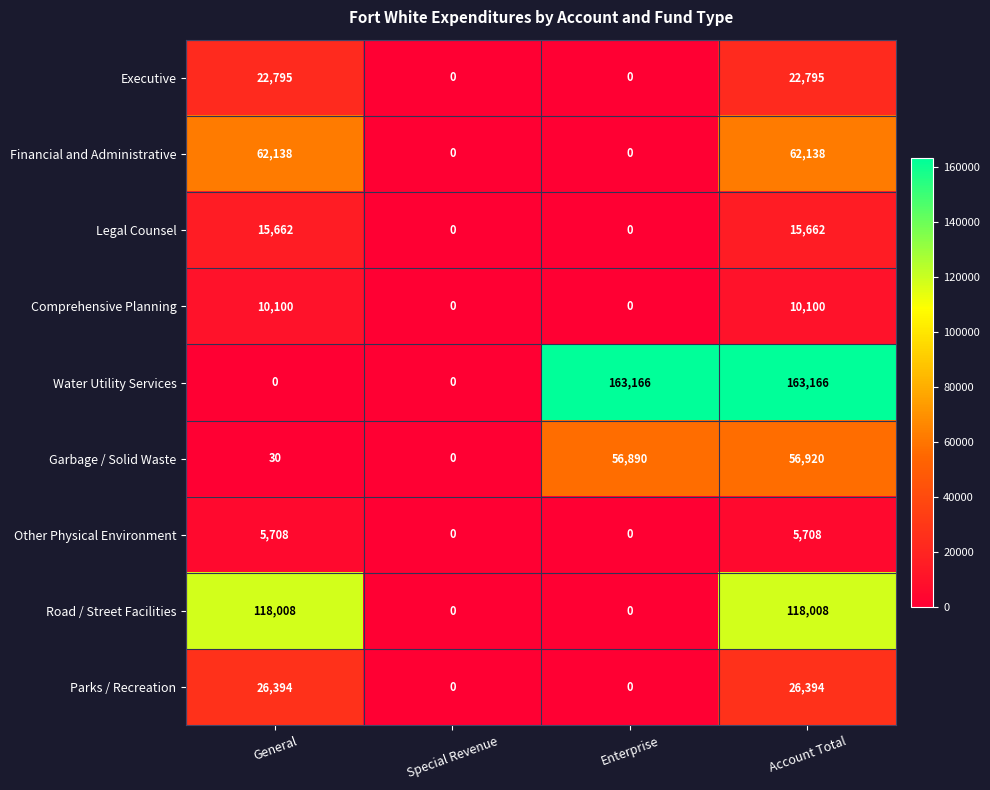

What is the total value across all series at Account Total?

480891